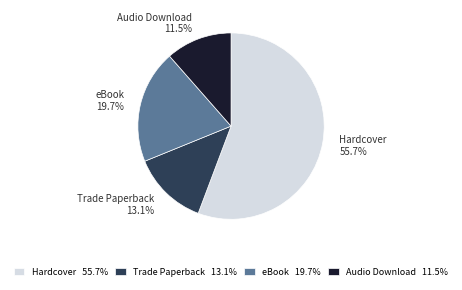

What percentage do Audio Download and Trade Paperback together represent?

24.6%